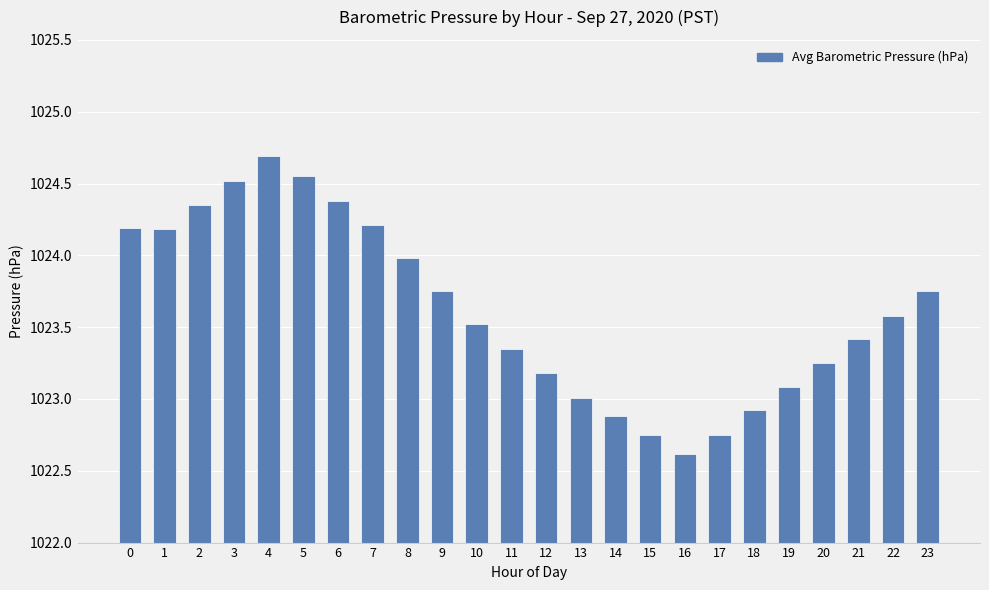

The value at 2 is 0.9. True or false?

False